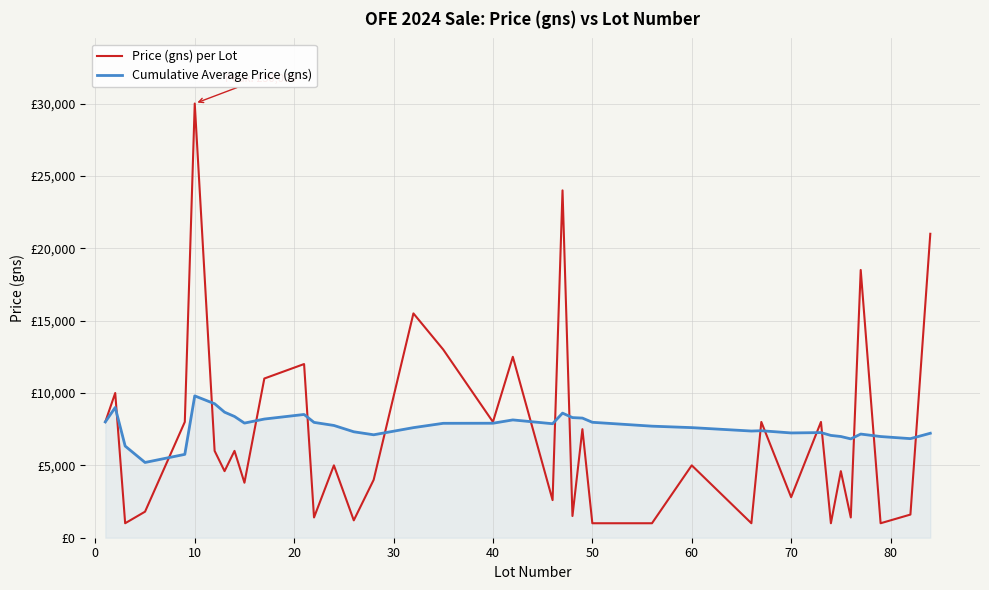

What are all the series names shown in the legend?

Price (gns) per Lot, Cumulative Average Price (gns)